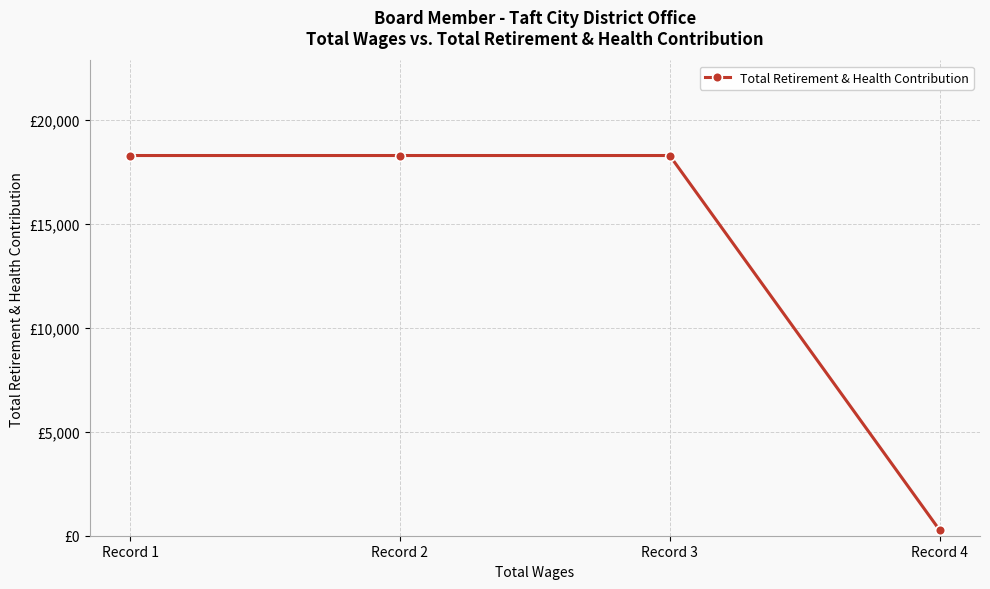

Rank the categories by value from lowest to highest.

Record 4, Record 1, Record 2, Record 3